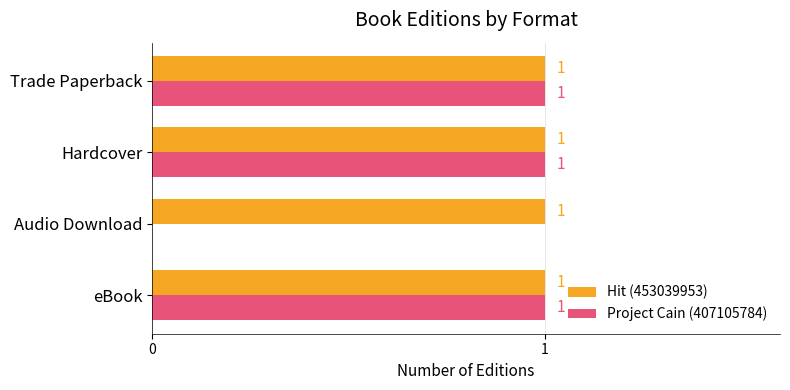

Where is Project Cain (407105784) nearest to the value 0?

Audio Download